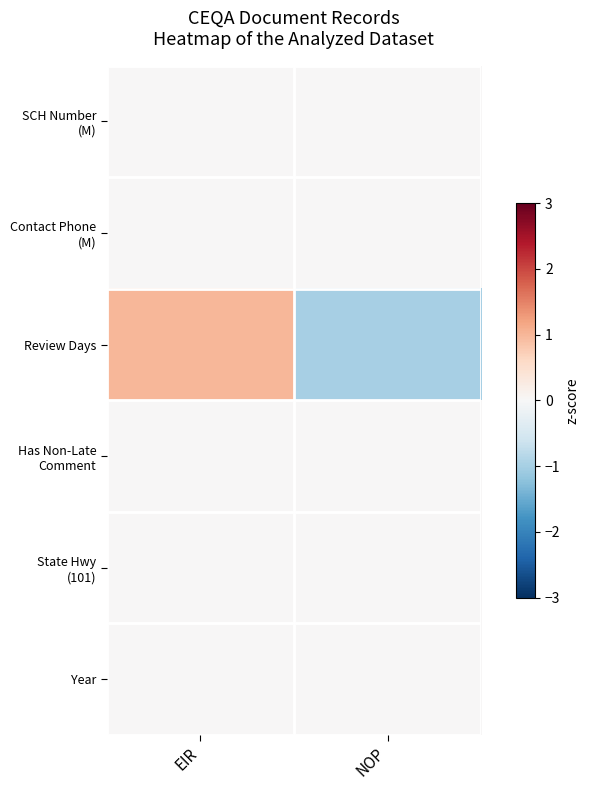

Count the number of data series in this chart.

6